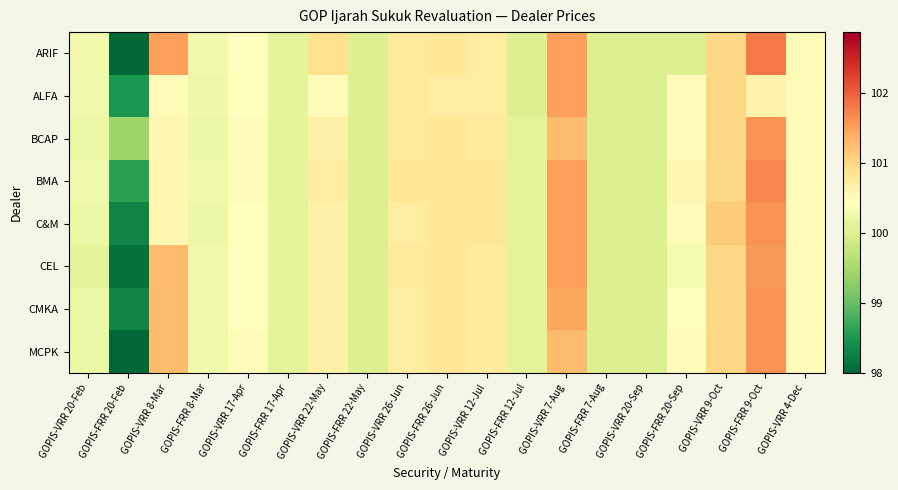

At which category is the sum across all series the highest?

GOPIS-FRR 9-Oct